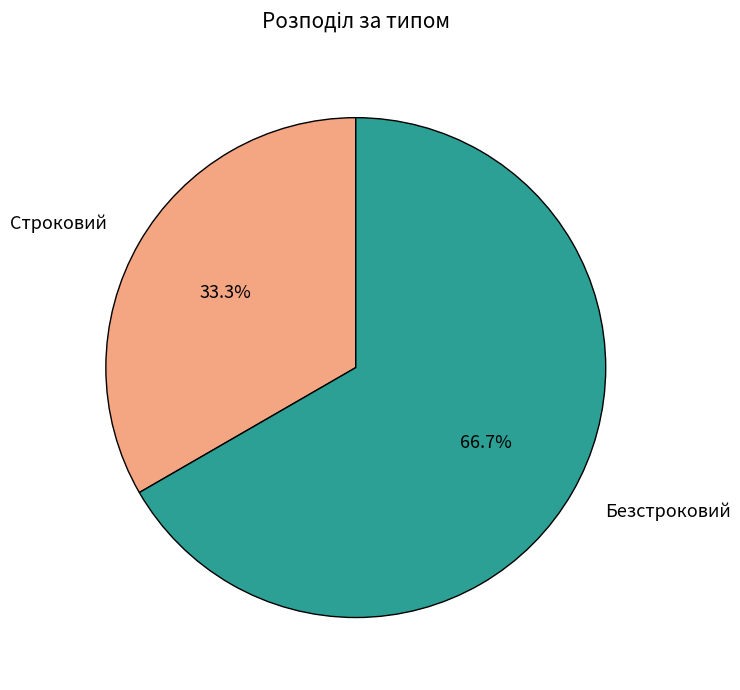

What is the smallest slice in the pie chart?

Строковий